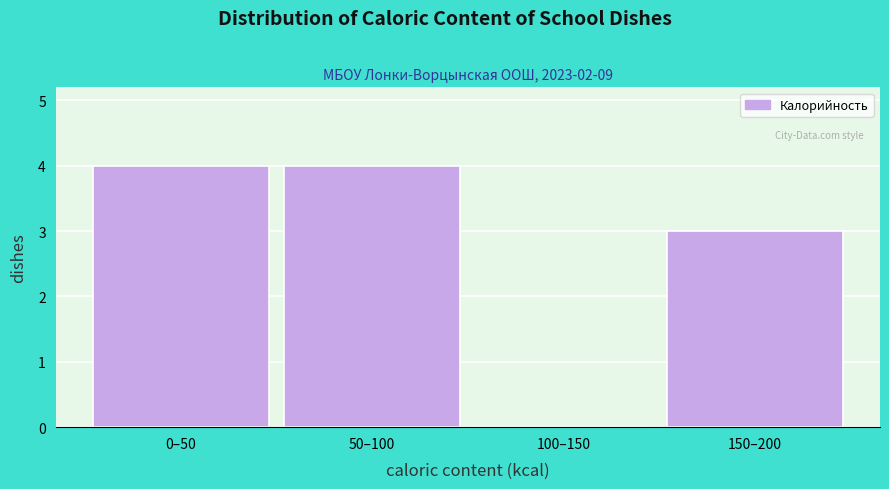

Reading left to right, extract all data points from this chart.

0–50=4	50–100=4	100–150=0	150–200=3